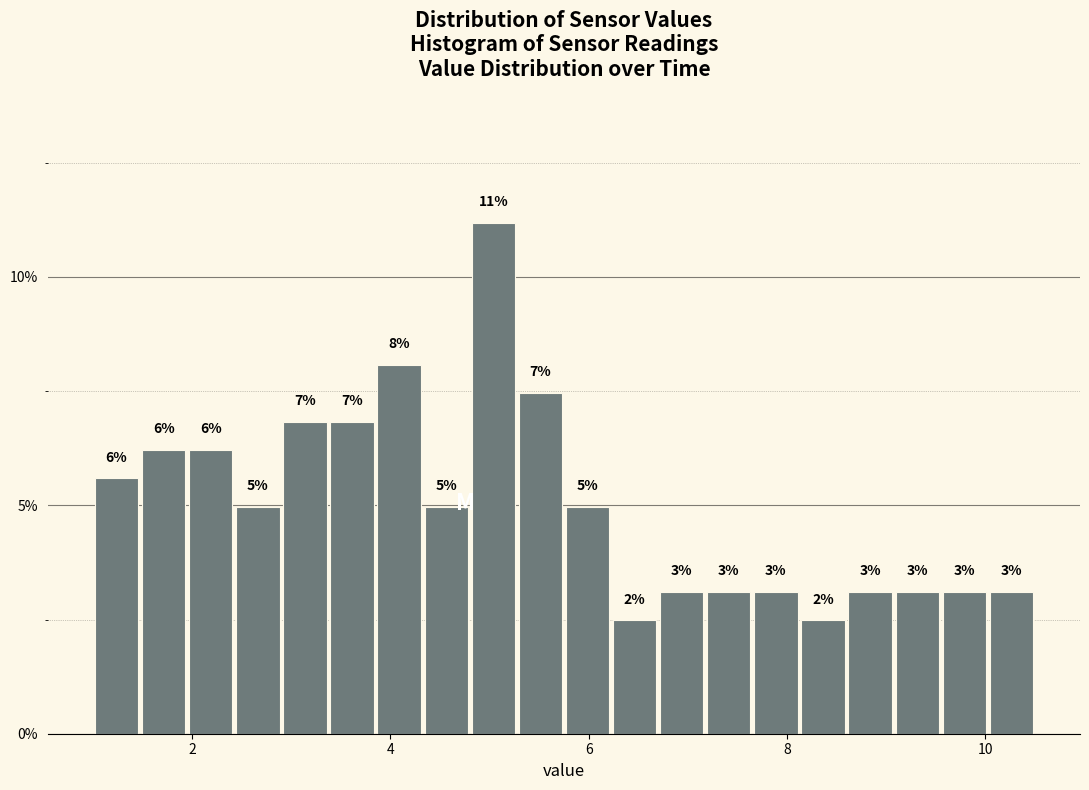

Around what value on the x-axis is the tallest bar? Give the approximate position of its centre, as read against the axis.

5.0